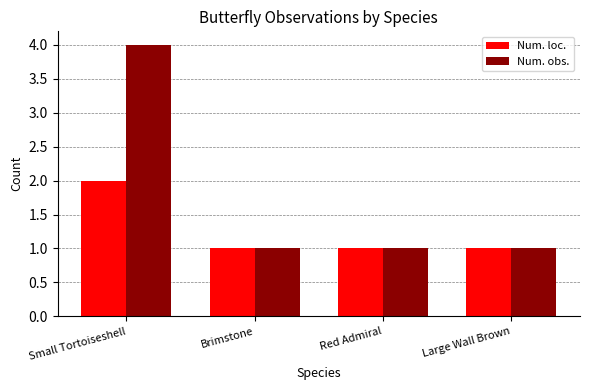

What is the average value of the Num. obs. series?

2